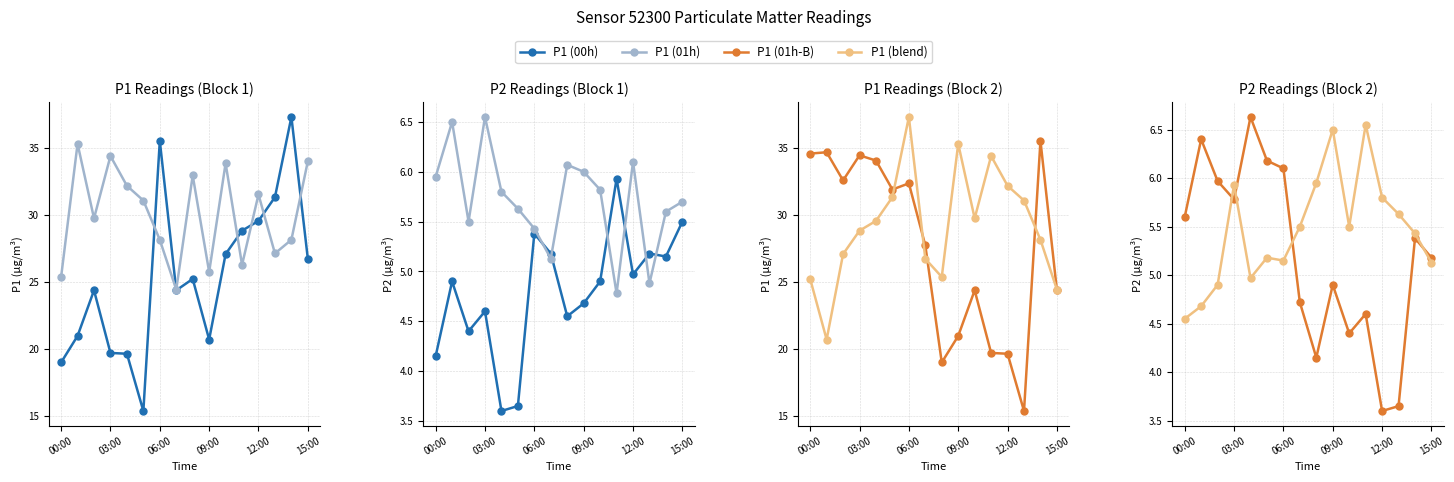

Which series has the widest spread of values?

P1